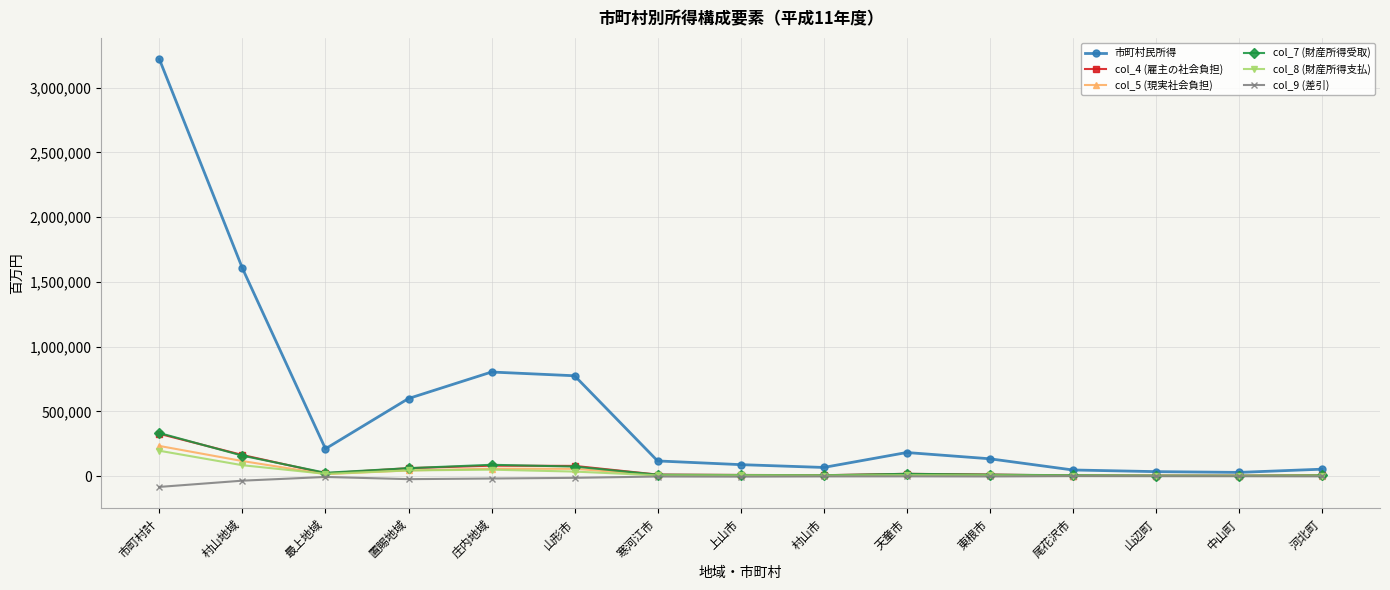

True or false: col_8 (財産所得支払) has more than 1 interior local peaks.

True